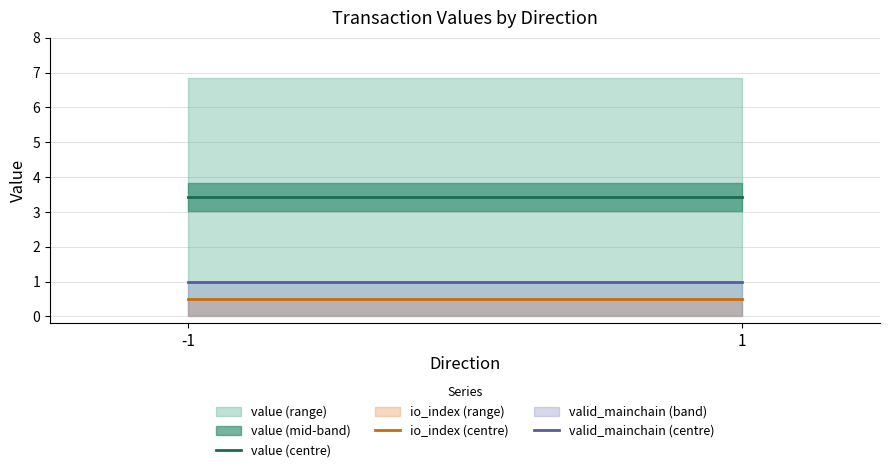

True or false: valid_mainchain (centre) has a value of 1.8 at -1.

False